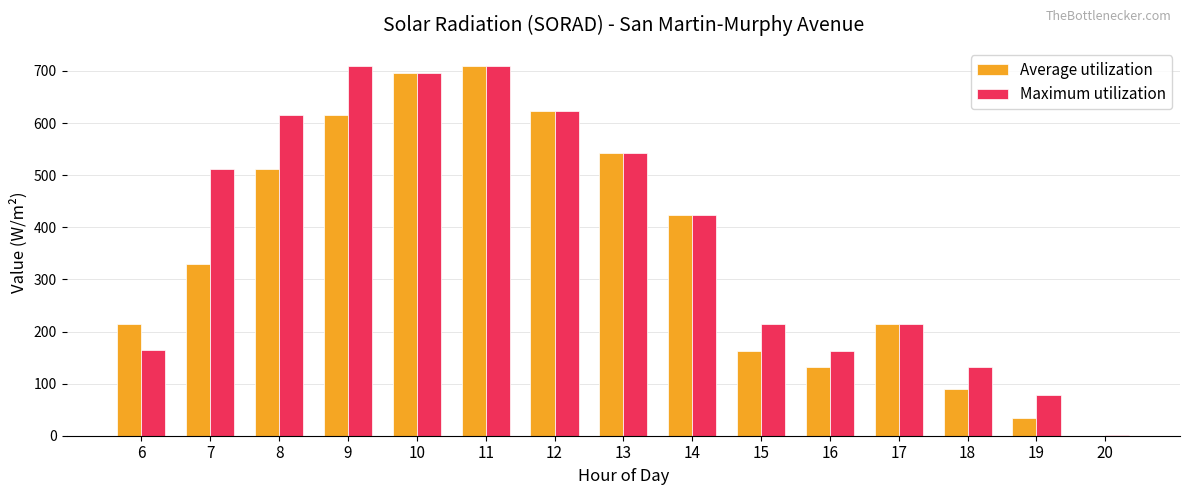

Count the number of categories in the chart.

15